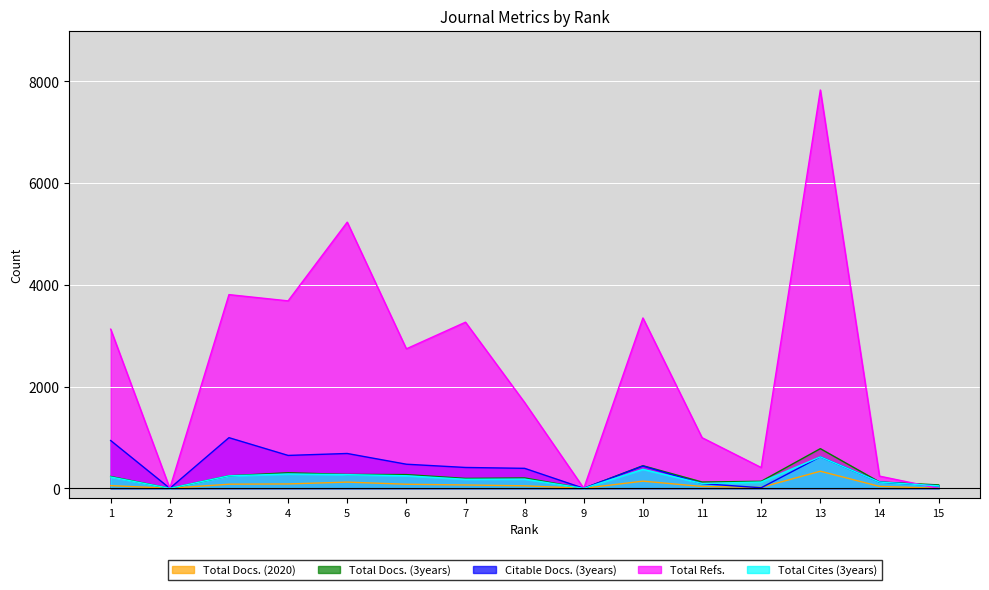

True or false: Total Docs. (2020) and Total Docs. (3years) cross at least once.

False